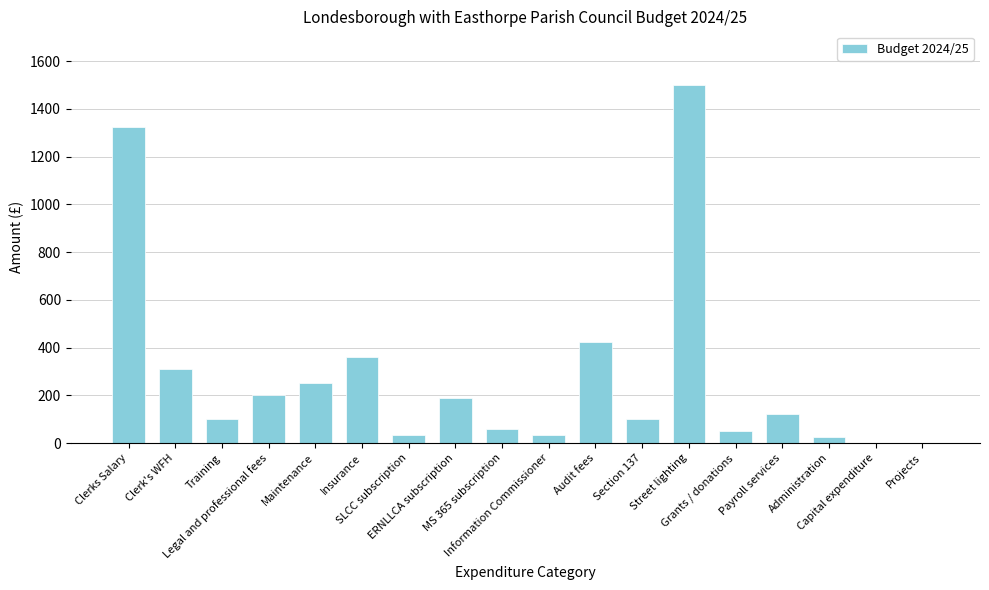

What is the greatest value displayed?

1500